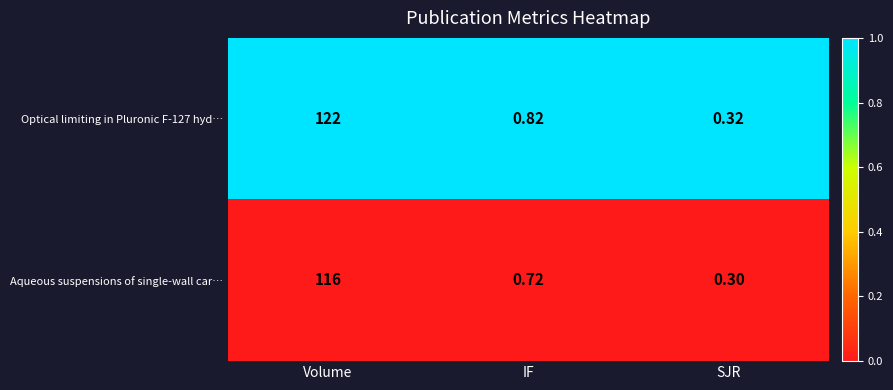

Rank the categories by Optical limiting in Pluronic F-127 hyd… value from highest to lowest.

Volume, IF, SJR